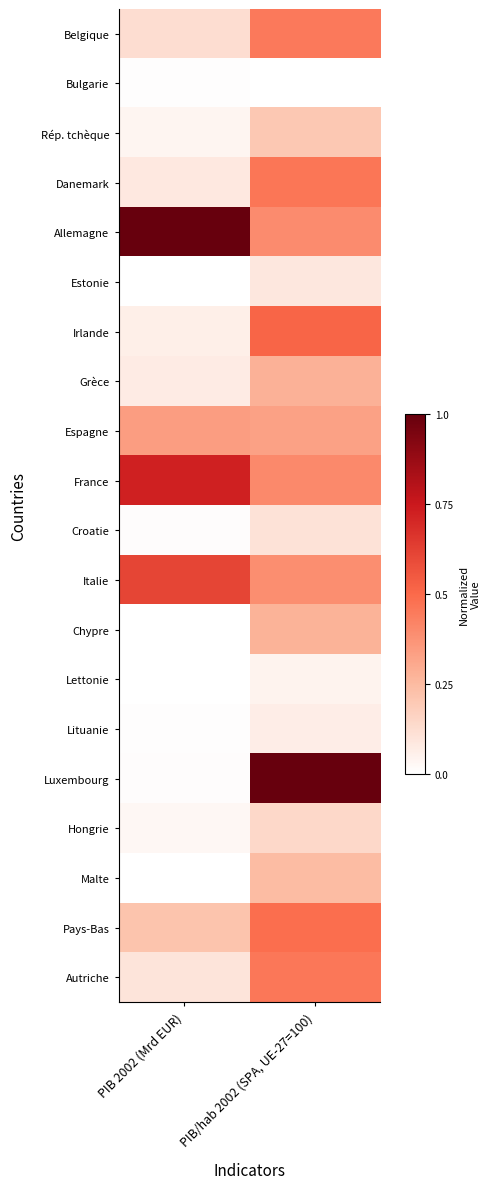

Rank the series by their maximum value, from lowest to highest.

Bulgarie, Lettonie, Lituanie, Estonie, Croatie, Hongrie, Rép. tchèque, Malte, Chypre, Grèce, Espagne, Belgique, Autriche, Danemark, Pays-Bas, Irlande, Italie, France, Luxembourg, Allemagne